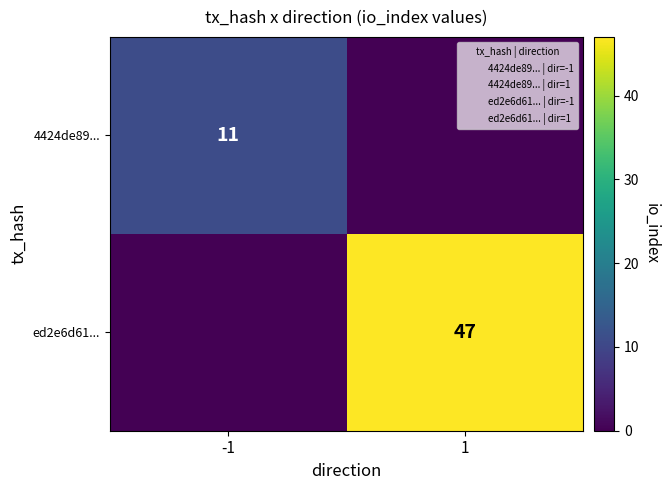

How many series are shown in this chart?

2